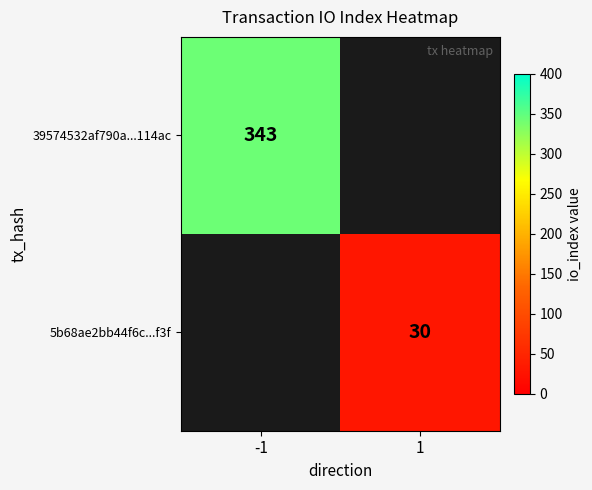

Is it true that 5b68ae2bb44f6c...f3f equals 18 at 1?

False